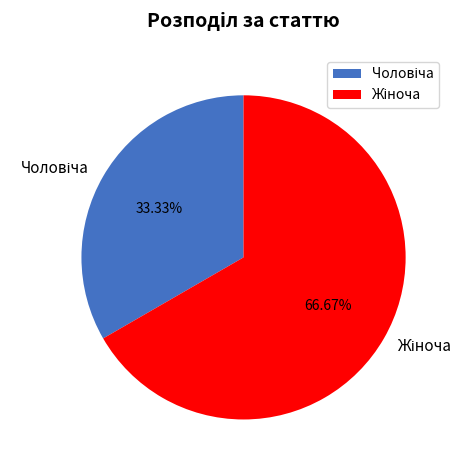

Does any single category account for the majority?

Yes